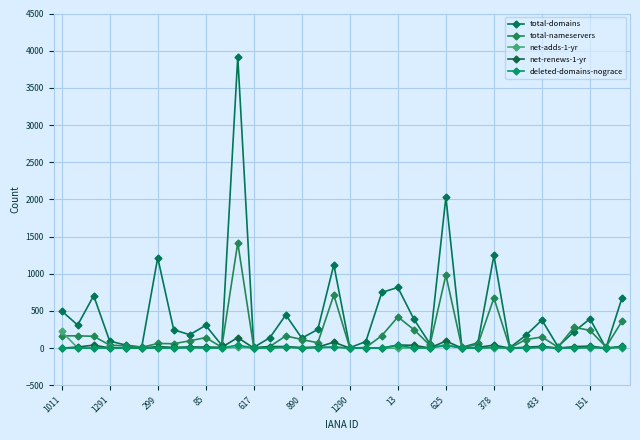

How many lines are shown in the chart?

5